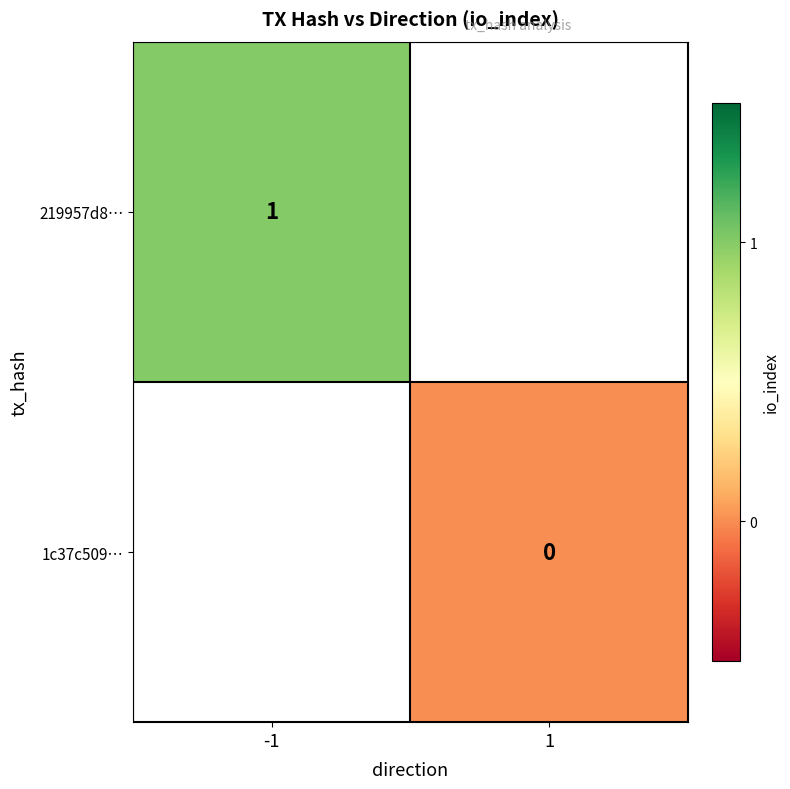

How many series are shown in this chart?

2